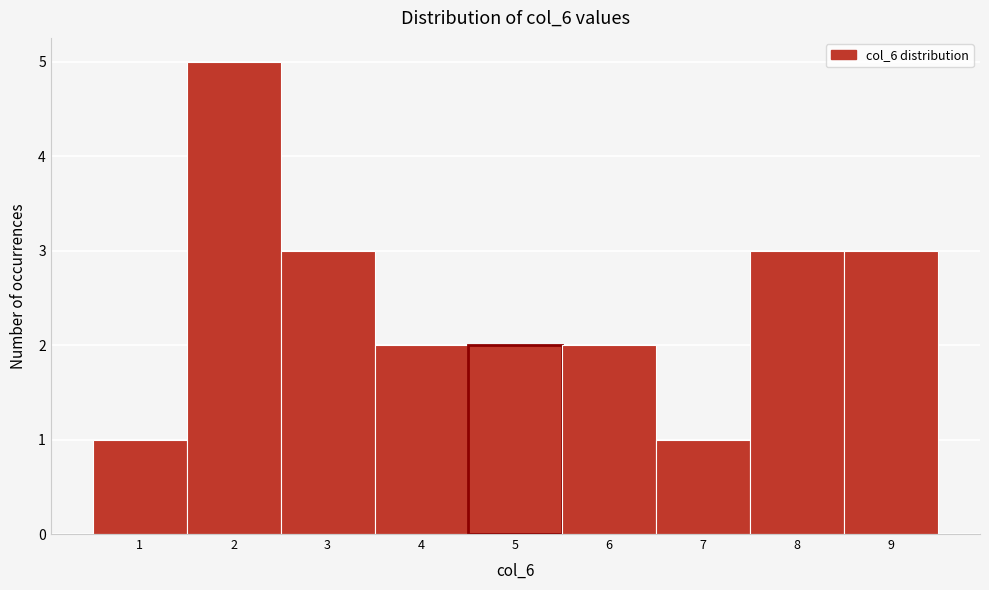

Reading left to right, transcribe this chart: for each bar, give the range it covers on the x-axis and its height. The values are not printed on the chart, so give them approximately, as read against the axis.

0.5 to 1.5: 1
1.5 to 2.5: 5
2.5 to 3.5: 3
3.5 to 4.5: 2
4.5 to 5.5: 2
5.5 to 6.5: 2
6.5 to 7.5: 1
7.5 to 8.5: 3
8.5 to 9.5: 3